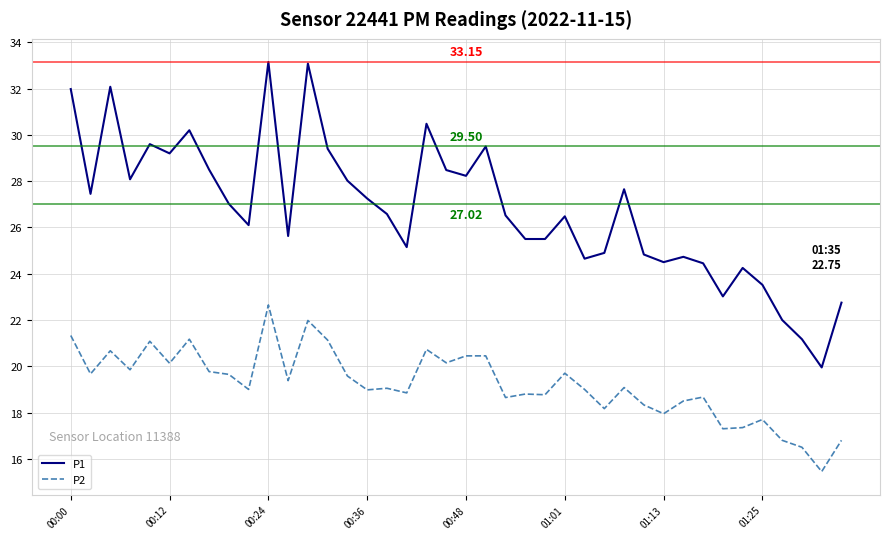

Which series has the largest total across all categories?

P1